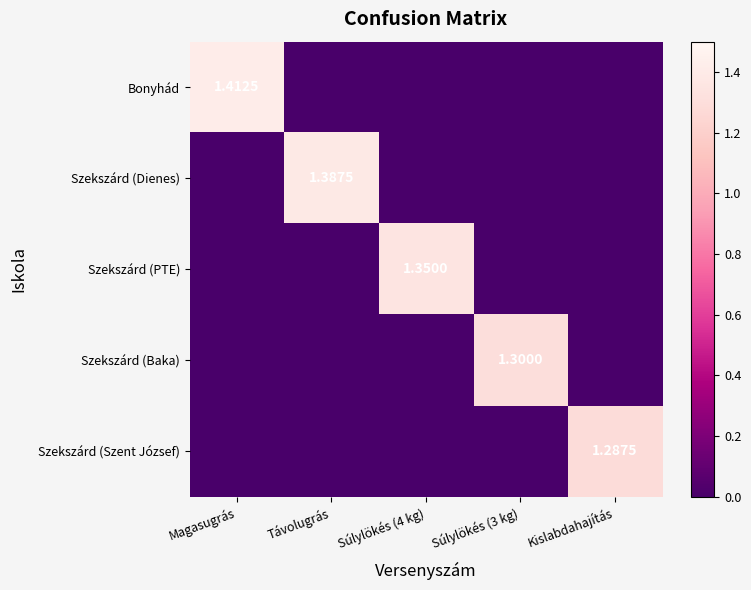

Rank the series at Kislabdahajítás from lowest to highest value.

Bonyhád, Szekszárd (Dienes), Szekszárd (PTE), Szekszárd (Baka), Szekszárd (Szent József)